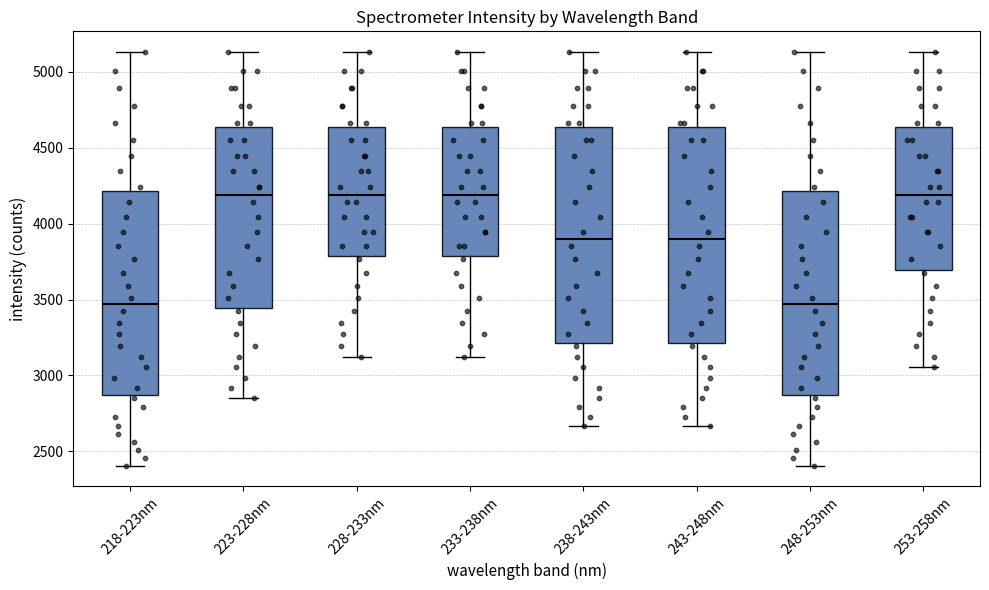

Reading left to right, transcribe this box plot: for each box, give where its median line is, the range the box spans, and where its two whiskers end, as read against the y-axis. The values are not printed on the chart, so give them approximately, as read against the axis.

218-223nm: median 3450, box 2850 to 4200, whiskers 2400 to 5150
223-228nm: median 4200, box 3450 to 4650, whiskers 2850 to 5150
228-233nm: median 4200, box 3800 to 4650, whiskers 3100 to 5150
233-238nm: median 4200, box 3800 to 4650, whiskers 3100 to 5150
238-243nm: median 3900, box 3200 to 4650, whiskers 2650 to 5150
243-248nm: median 3900, box 3200 to 4650, whiskers 2650 to 5150
248-253nm: median 3450, box 2850 to 4200, whiskers 2400 to 5150
253-258nm: median 4200, box 3700 to 4650, whiskers 3050 to 5150